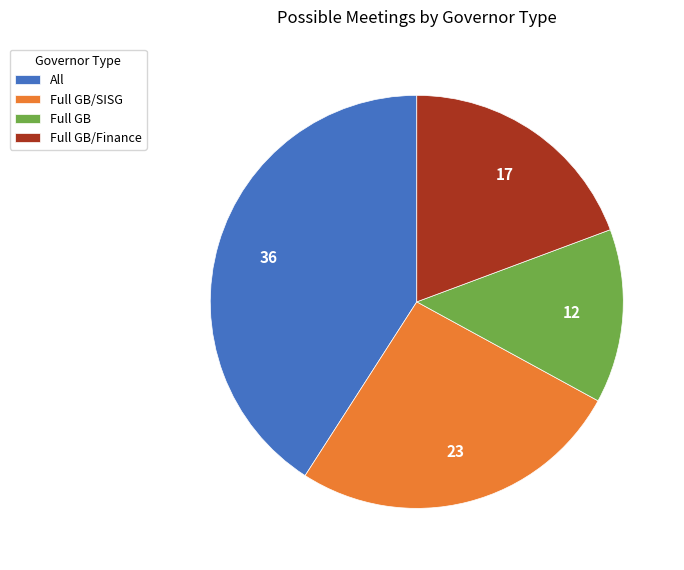

Which has a higher value, Full GB/SISG or Full GB?

Full GB/SISG